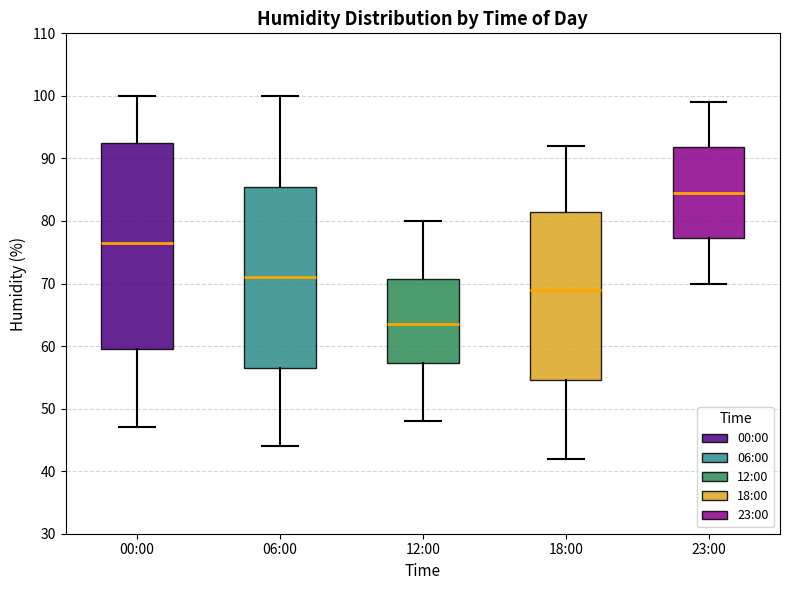

Comparing the boxes themselves (not the whiskers), which one is the tallest?

00:00